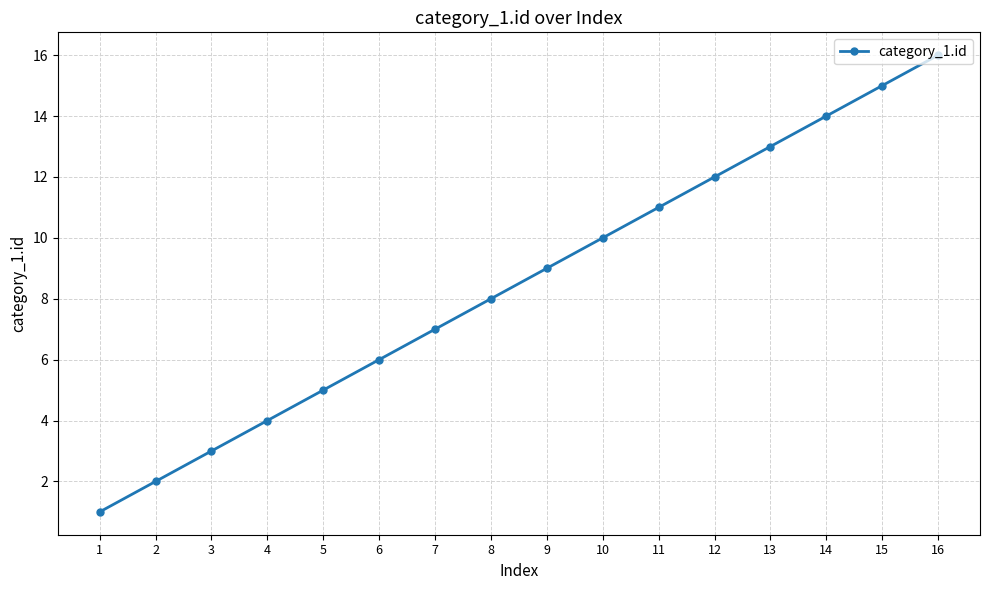

What is the greatest value displayed?

16